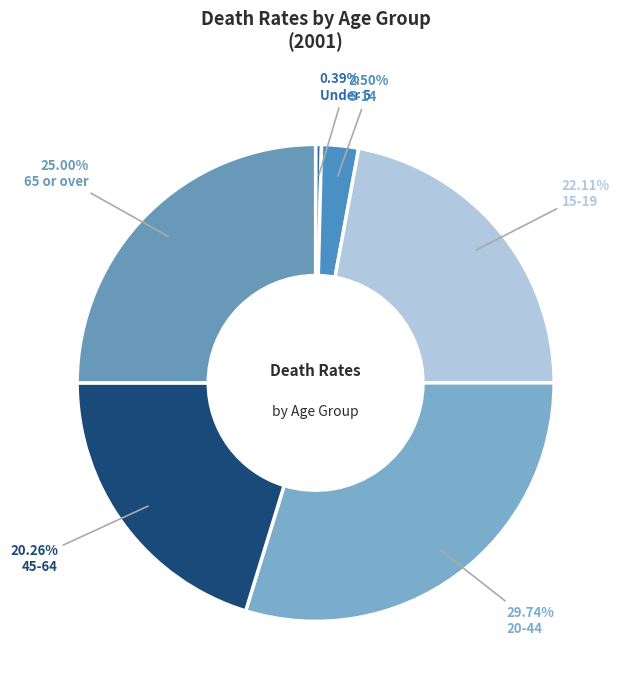

Rank the categories by value from highest to lowest.

20-44, 65 or over, 15-19, 45-64, 5-14, Under 5